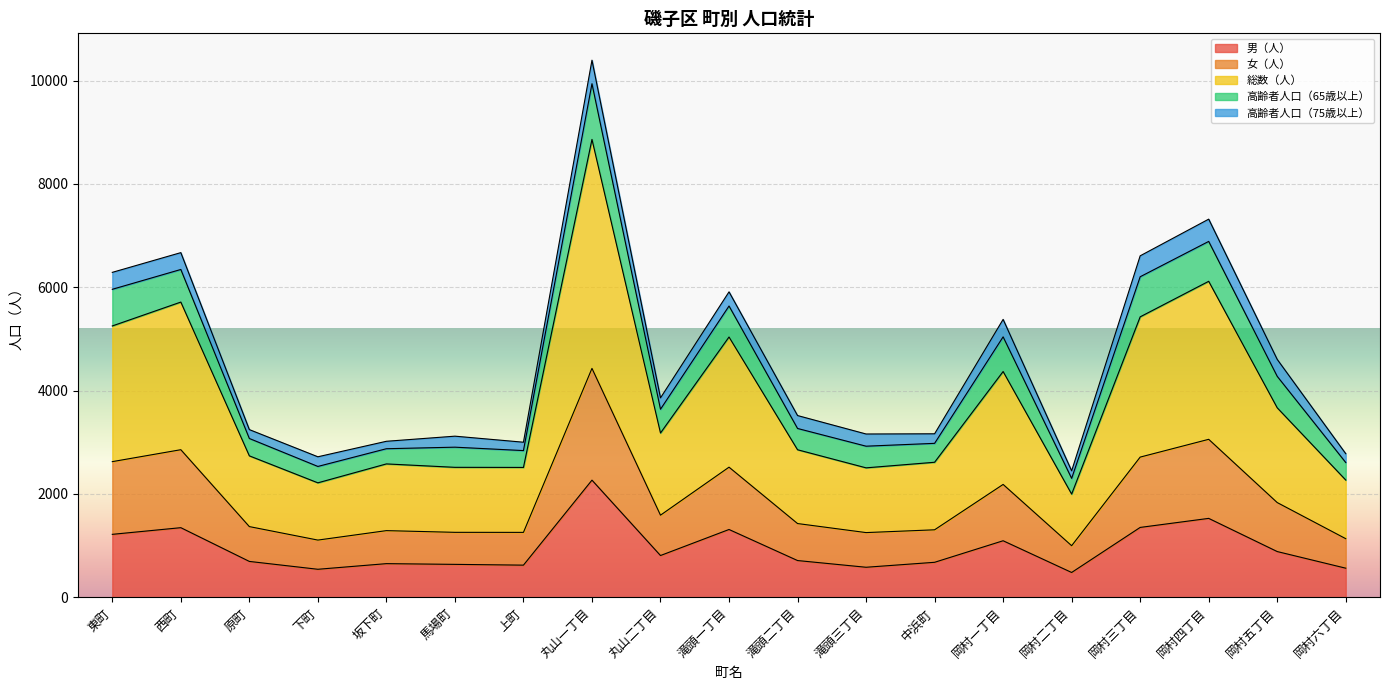

At which category is the sum across all series the highest?

丸山一丁目